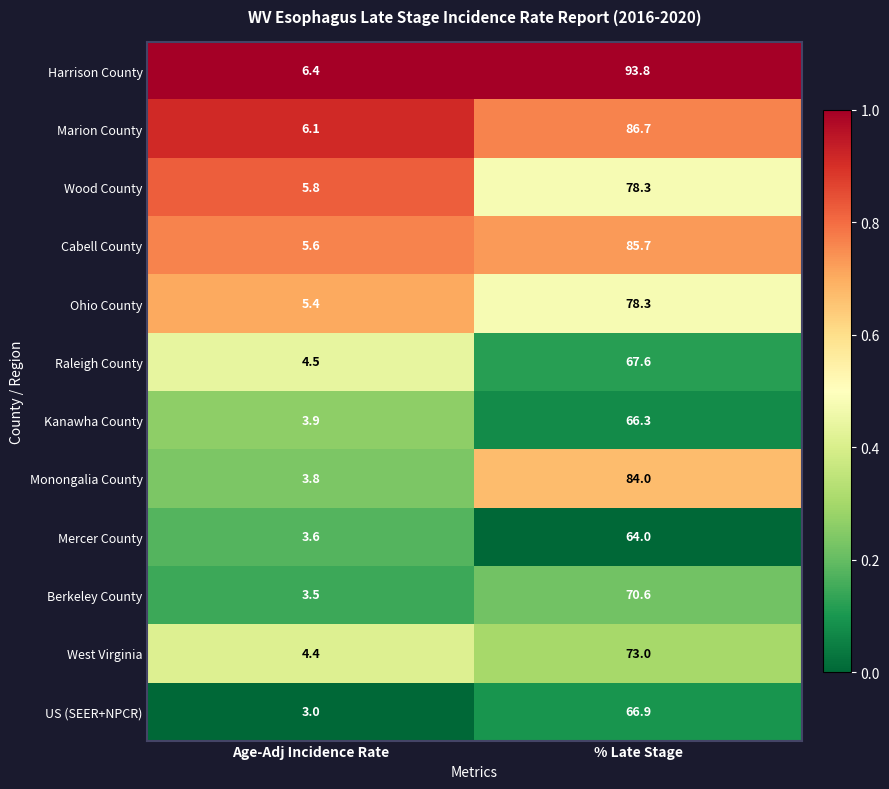

At which category is the sum across all series the highest?

% Late Stage